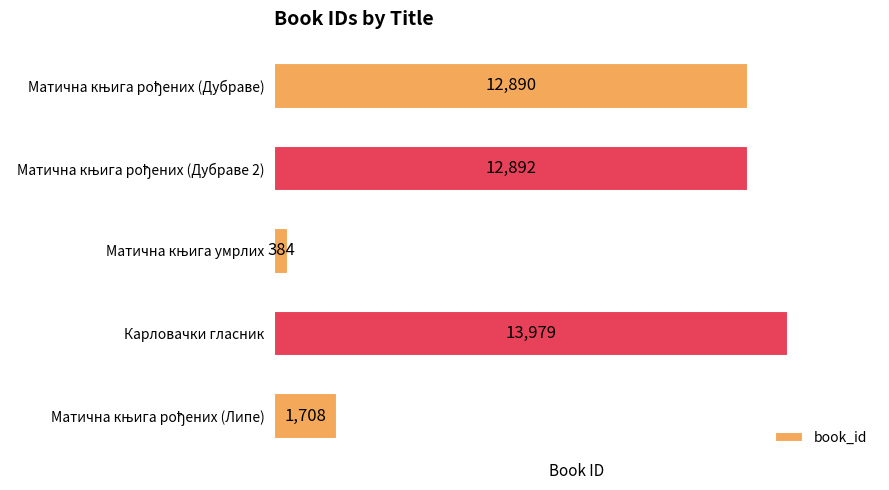

What is the difference between the maximum and minimum values?

13595